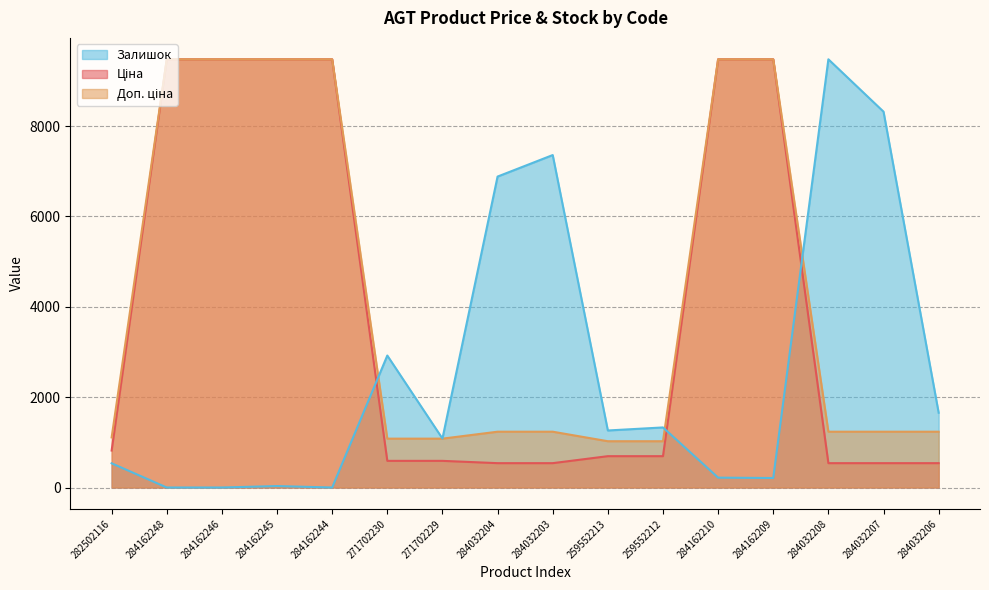

Reading left to right, extract all data points from this chart.

Ціна: 818.5	9480.1	9480.1	9480.1	9480.1	589.9	589.9	539.0	539.0	693.7	693.7	9480.1	9480.1	539.0	539.0	539.0
Доп. ціна: 1109.2	9480.1	9480.1	9480.1	9480.1	1081.7	1081.7	1235.4	1235.4	1024.6	1024.6	9480.1	9480.1	1235.4	1235.4	1235.4
Залишок: 535.9	0.0	0.0	31.8	0.0	2921.8	1083.8	6883.8	7360.2	1262.4	1329.9	218.3	210.4	9480.1	8320.9	1655.4